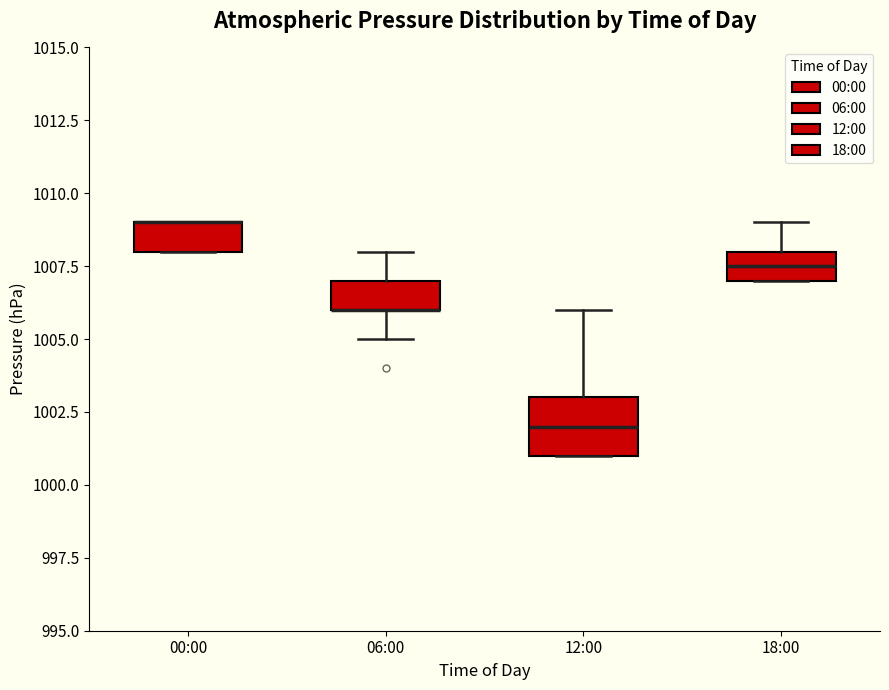

Reading left to right, read every box against the y-axis: the position of its median line, the range the box covers, and the ends of its whiskers. The values are not printed on the chart, so give them approximately, as read against the axis.

00:00: median 1009.0 (drawn on the box's upper edge), box 1008.0 to 1009.0, whiskers 1008.0 to 1009.0
06:00: median 1006.0 (drawn on the box's lower edge), box 1006.0 to 1007.0, whiskers 1005.0 to 1008.0
12:00: median 1002.0, box 1001.0 to 1003.0, whiskers 1001.0 to 1006.0
18:00: median 1007.5, box 1007.0 to 1008.0, whiskers 1007.0 to 1009.0